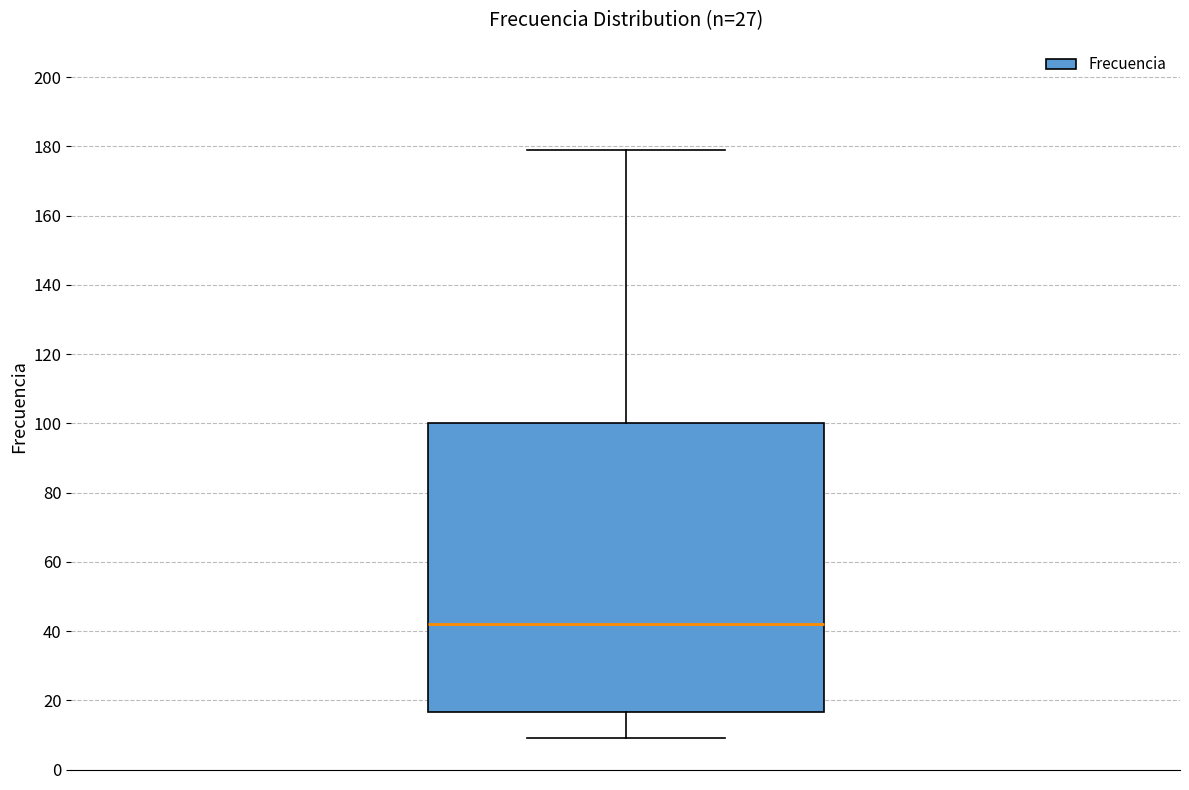

Transcribe this box plot: give where the median line is, the range the box spans, and where the two whiskers end, as read against the y-axis. The values are not printed on the chart, so give them approximately, as read against the axis.

median 42, box 16 to 100, whiskers 10 to 180